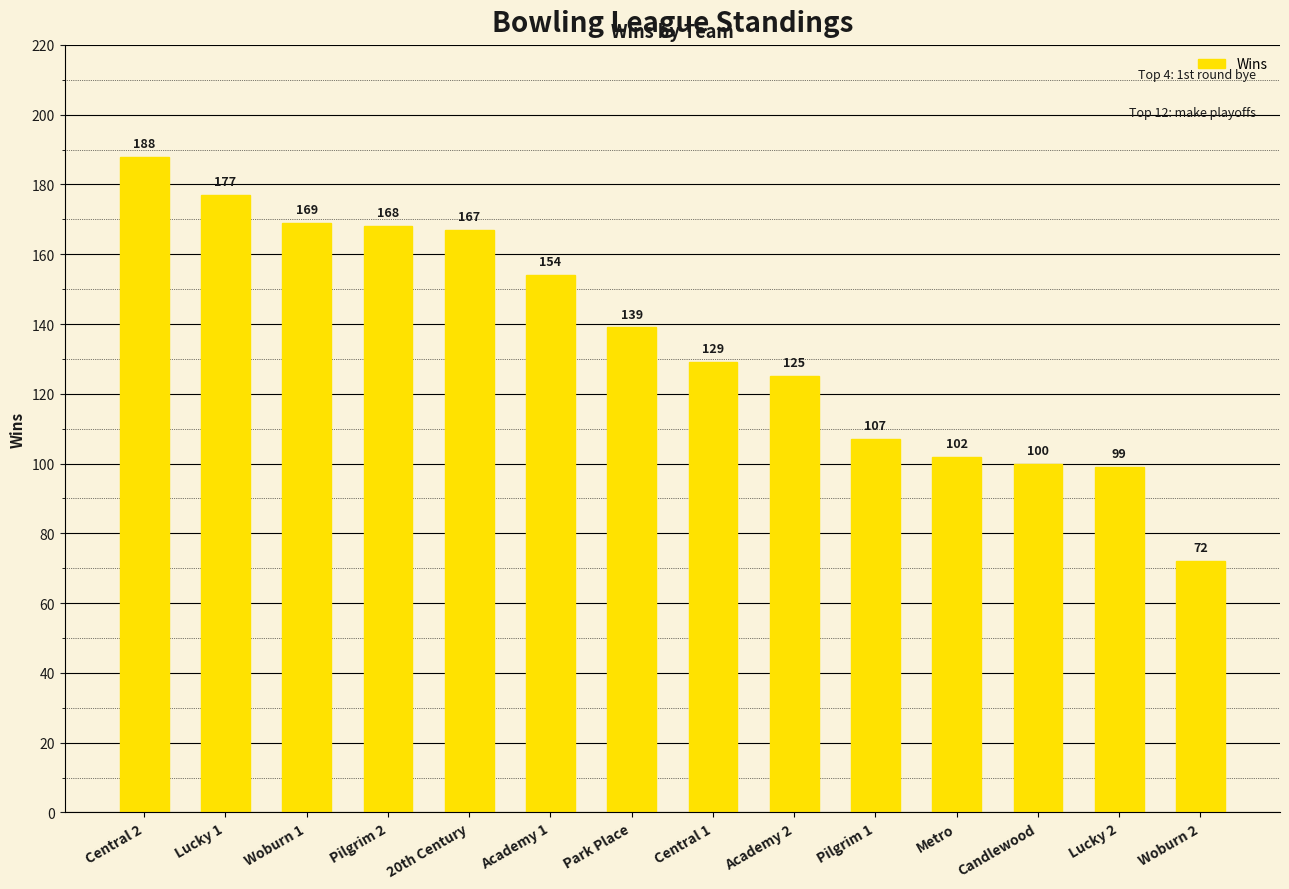

What is the sum of the values at Central 2 and Candlewood?

288